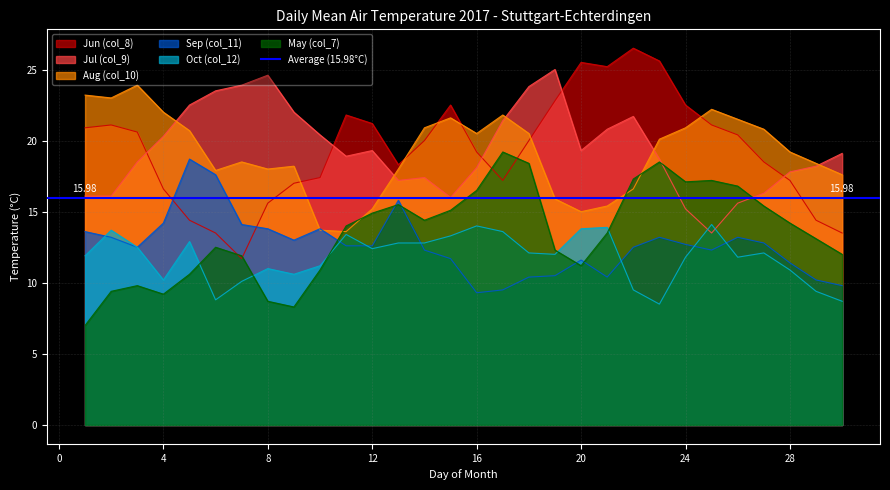

What is the difference between the second highest and second lowest values in the Jun (col_8) series?

12.1